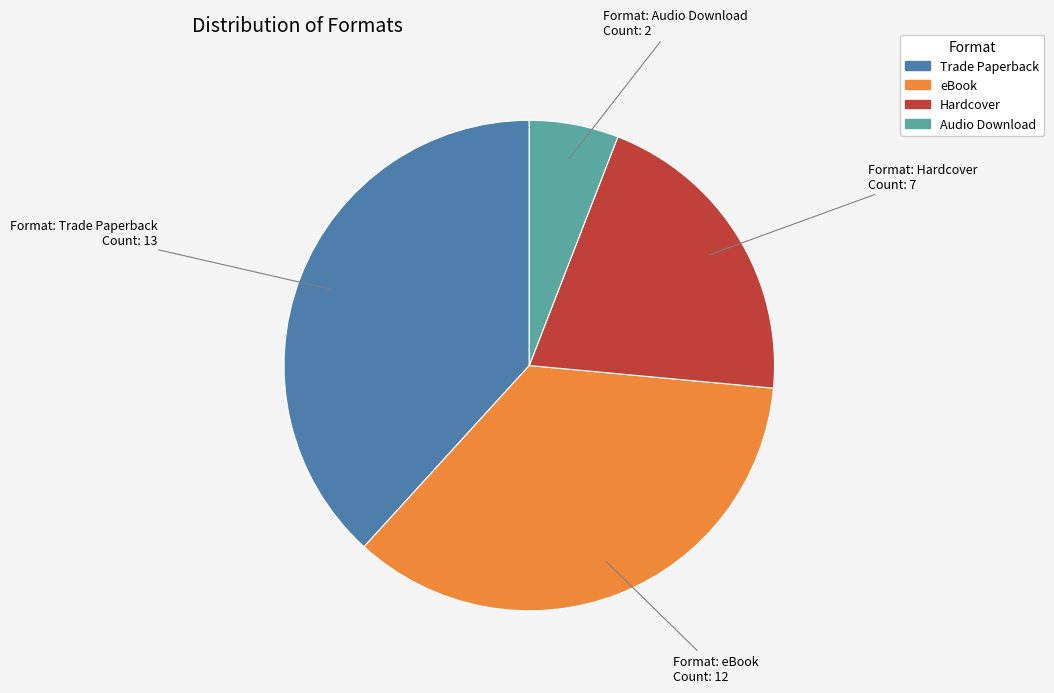

True or false: Audio Download accounts for 6% of the total.

True